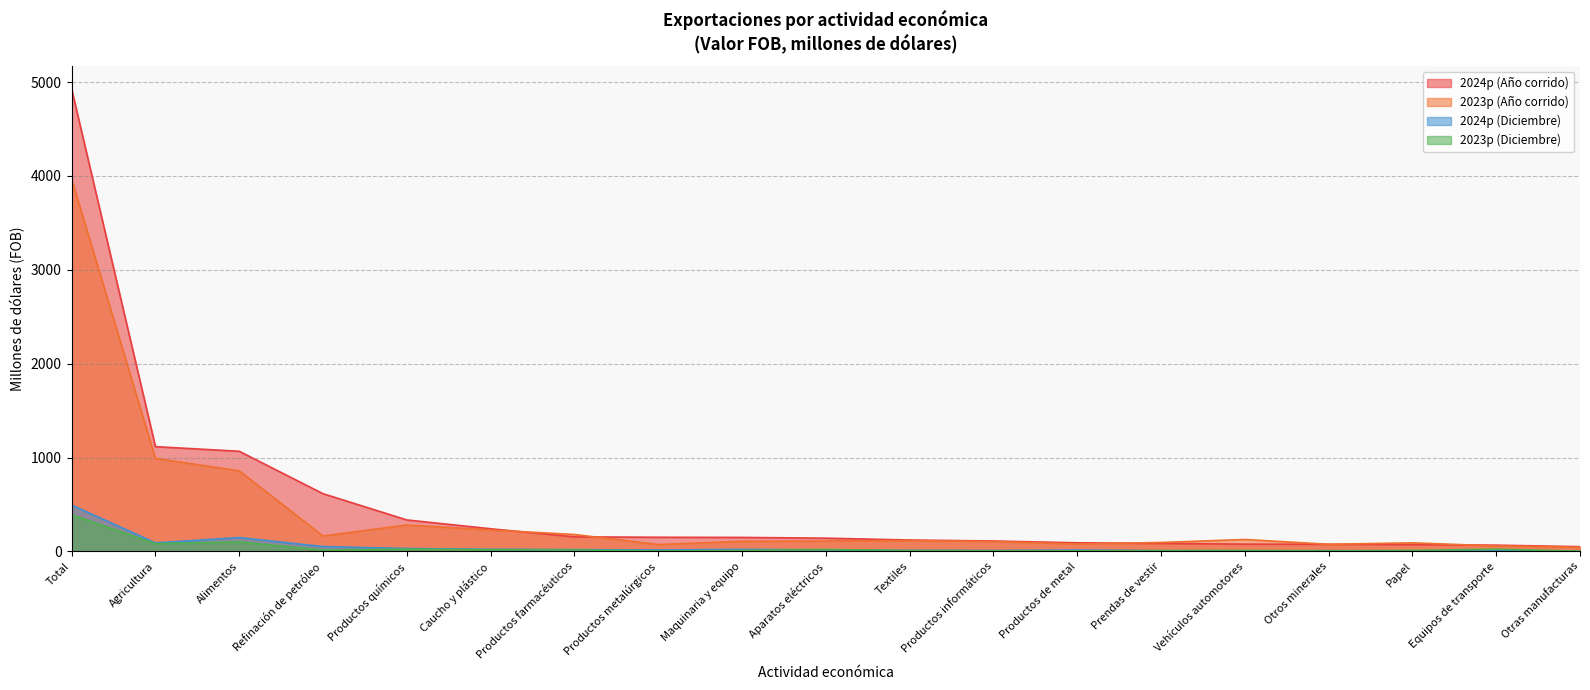

Between Alimentos and Textiles, which is larger?

Alimentos